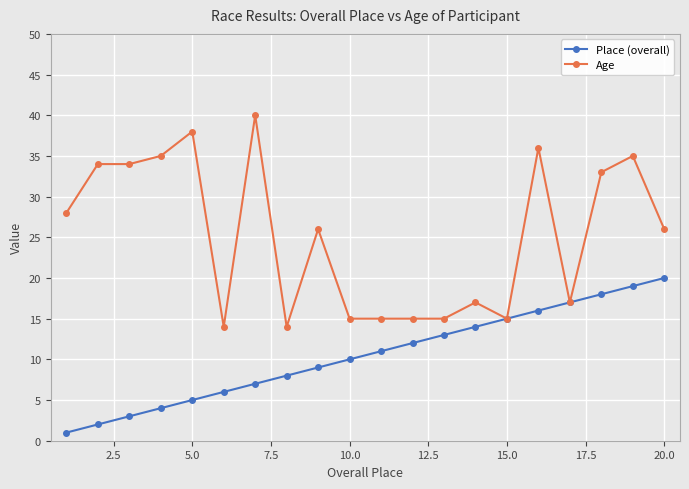

List the series in order of their peak value, lowest first.

Place (overall), Age